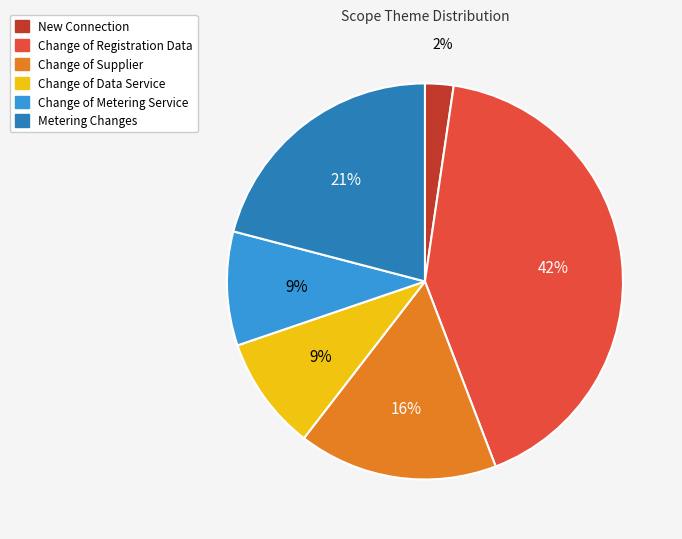

Count the number of slices in the pie.

6